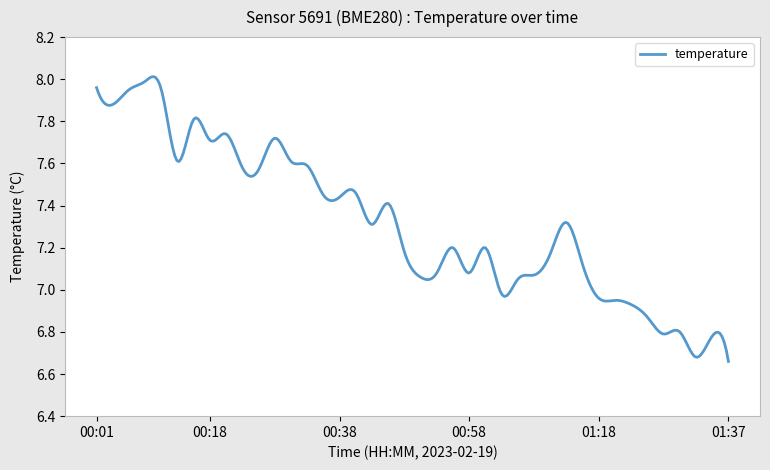

Does the chart have visible grid lines?

Yes